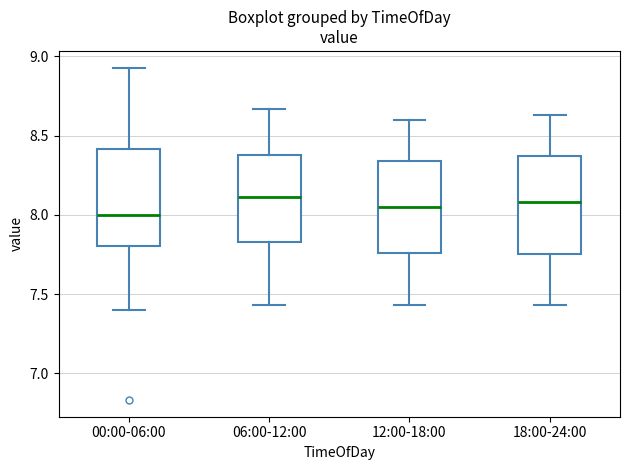

Reading left to right, transcribe this box plot: for each box, give where its median line is, the range the box spans, and where its two whiskers end, as read against the y-axis. The values are not printed on the chart, so give them approximately, as read against the axis.

00:00-06:00: median 8.00, box 7.80 to 8.40, whiskers 7.40 to 8.95
06:00-12:00: median 8.10, box 7.85 to 8.40, whiskers 7.45 to 8.65
12:00-18:00: median 8.05, box 7.75 to 8.35, whiskers 7.45 to 8.60
18:00-24:00: median 8.10, box 7.75 to 8.35, whiskers 7.45 to 8.65